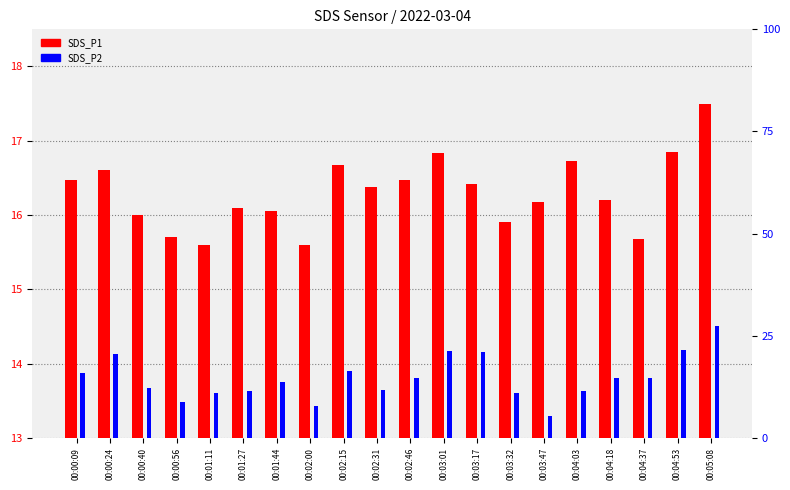

Which series changed the most between 00:00:40 and 00:05:08?

SDS_P1